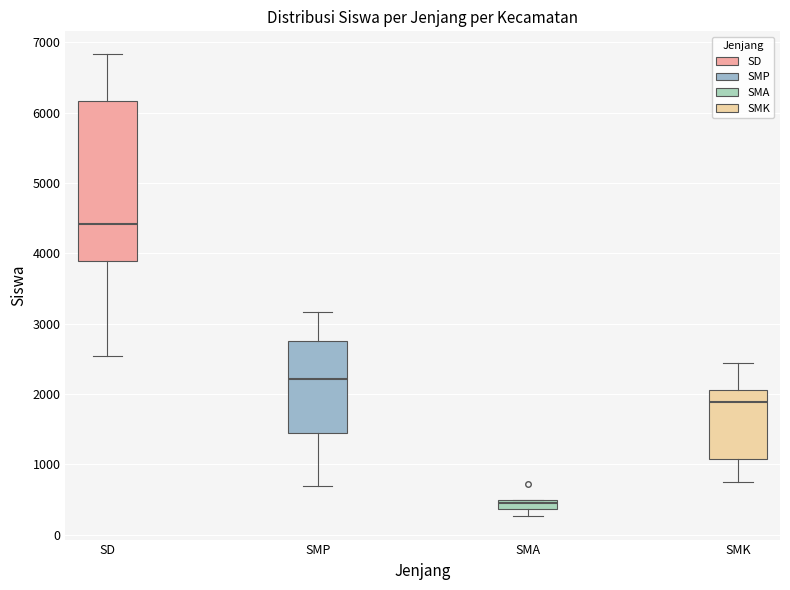

Which box's median line is the highest?

SD